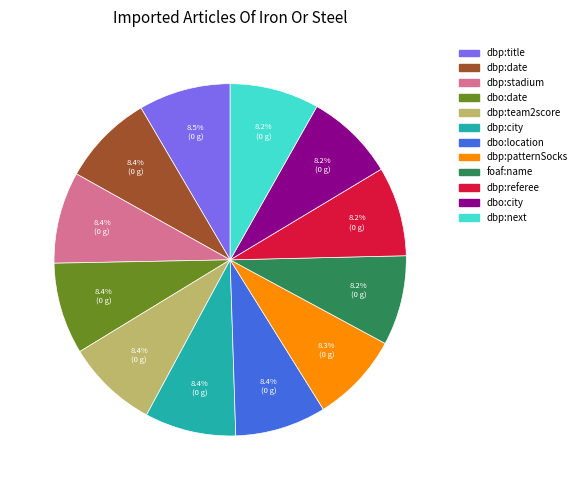

Does any single category account for the majority?

No